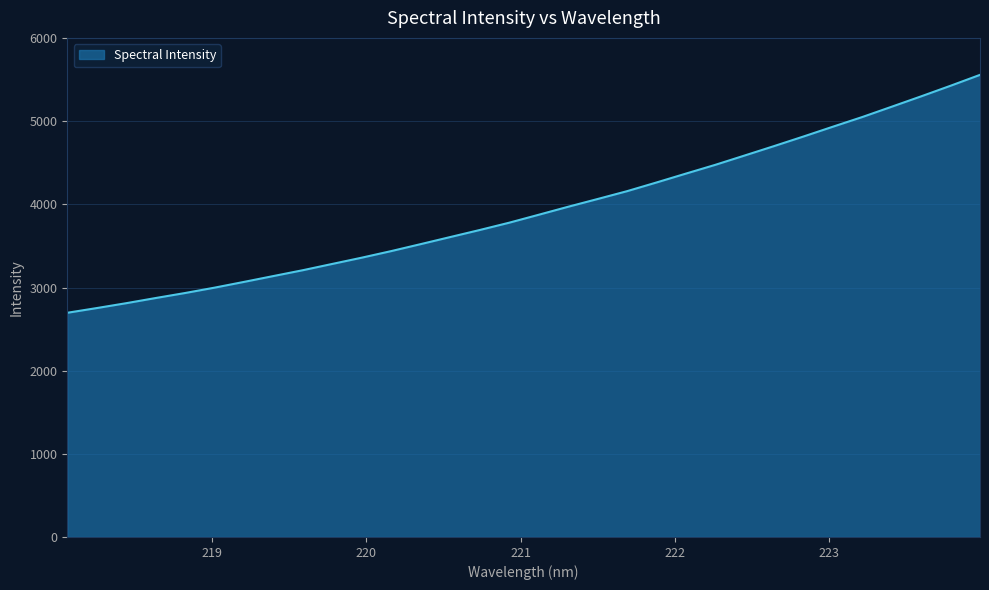

What is the maximum value shown in the chart?

5557.2